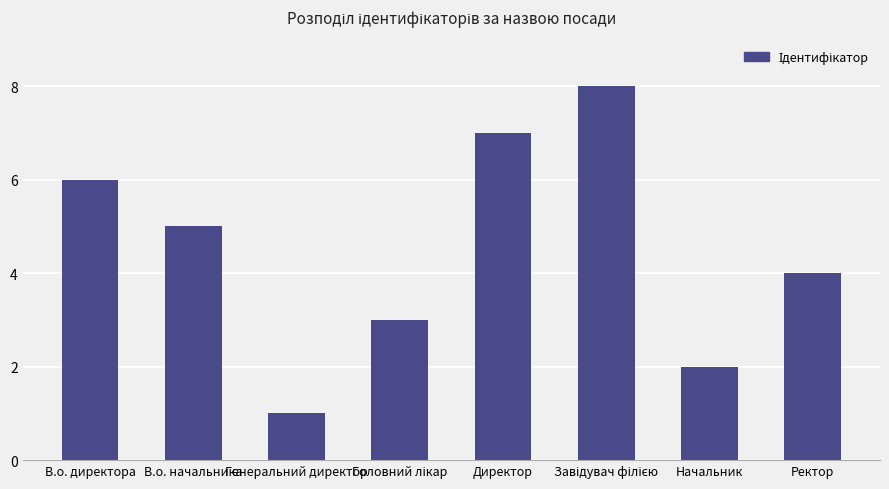

Which has a higher value, В.о. начальника or Начальник?

В.о. начальника